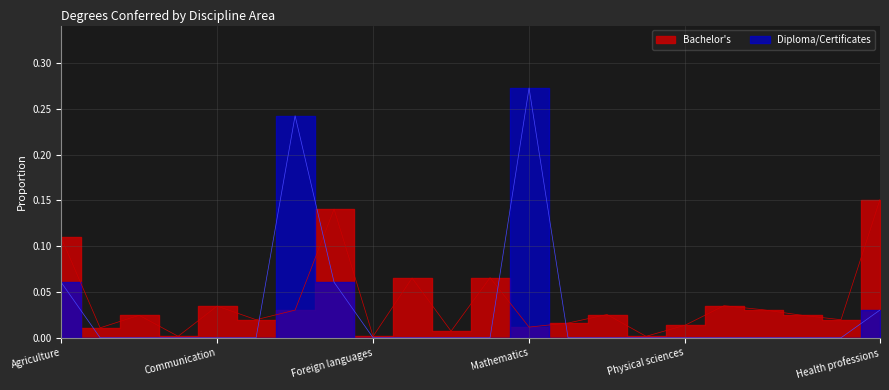

What is the value of the Bachelor's point at the 10th from the left?

0.1